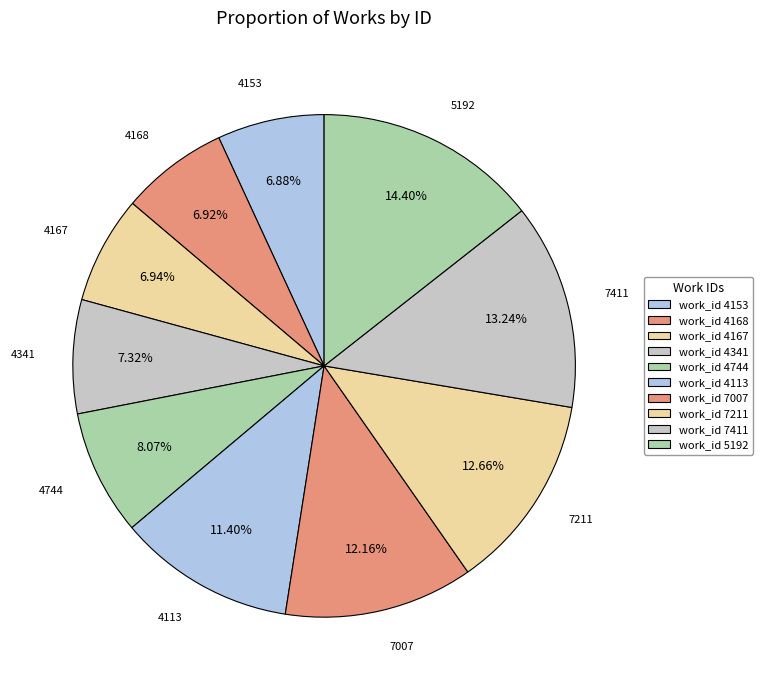

How many segments does this pie chart have?

10